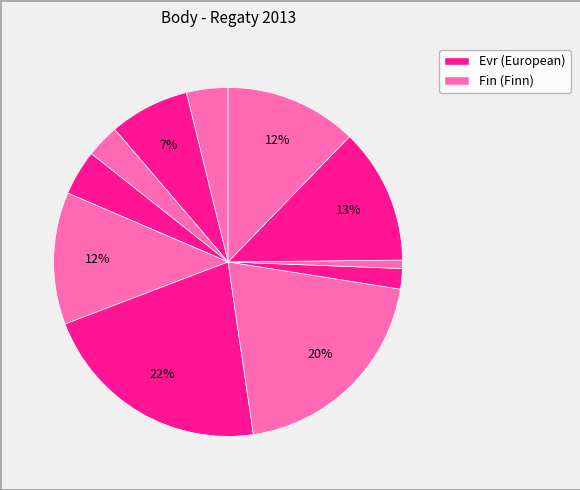

How many segments does this pie chart have?

11